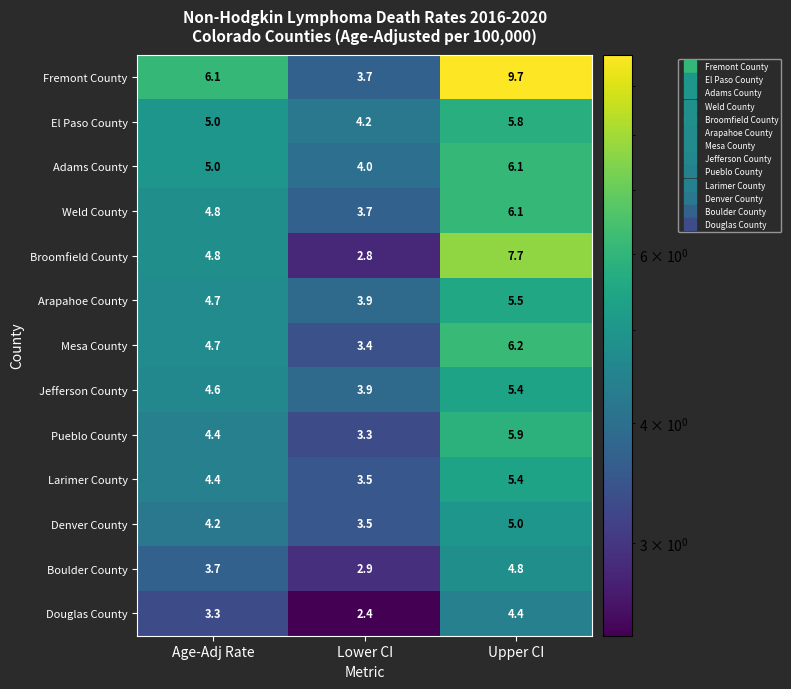

The value of Fremont County at Upper CI is 16.6. True or false?

False